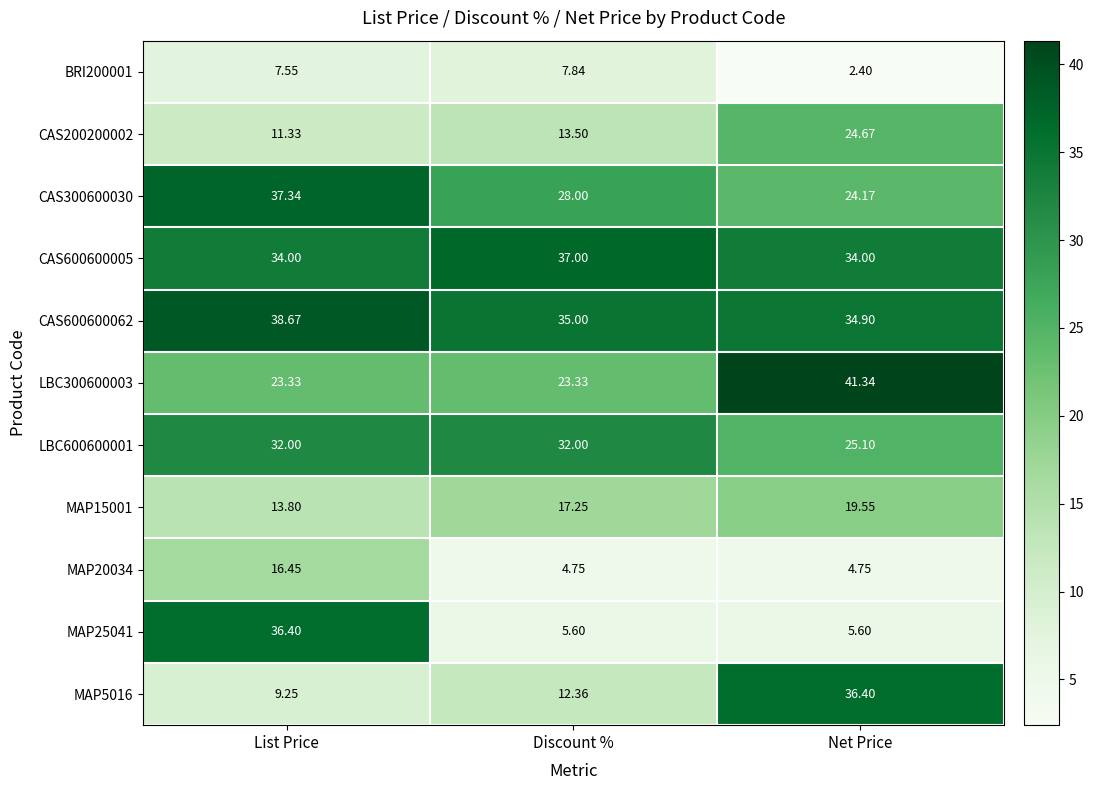

At which category is the sum across all series the highest?

List Price